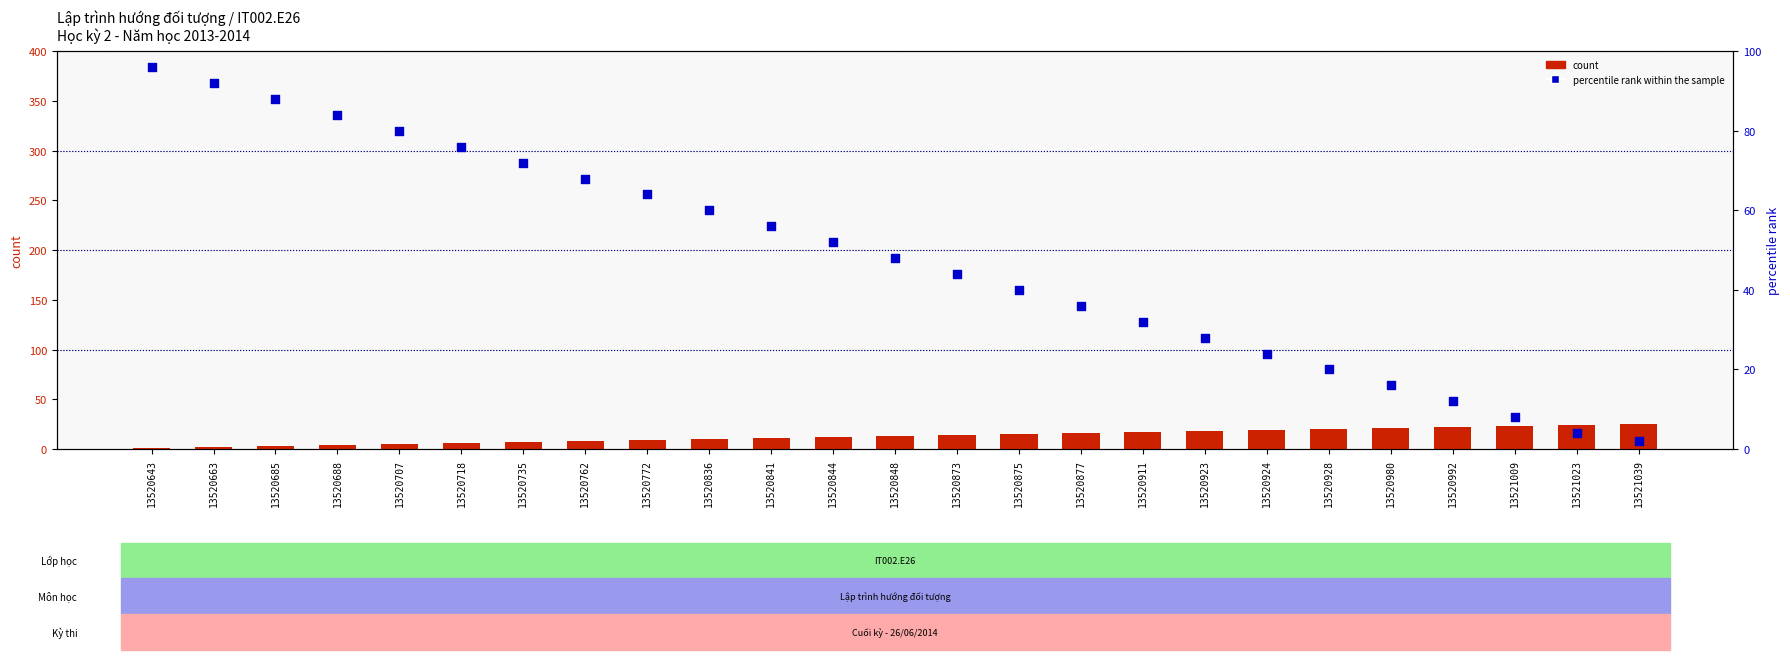

Which series has the largest total across all categories?

percentile rank within the sample